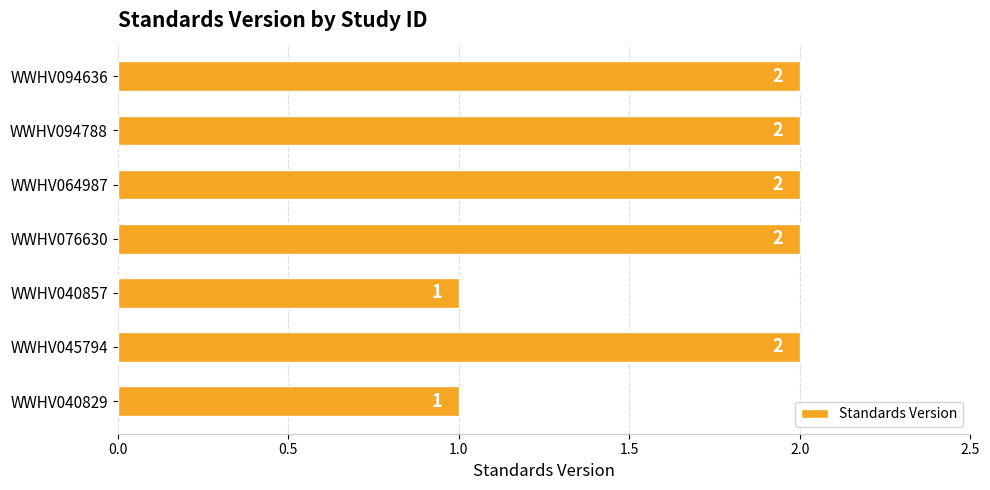

Approximately how many times larger is the value at WWHV076630 compared to WWHV040829?

2.0